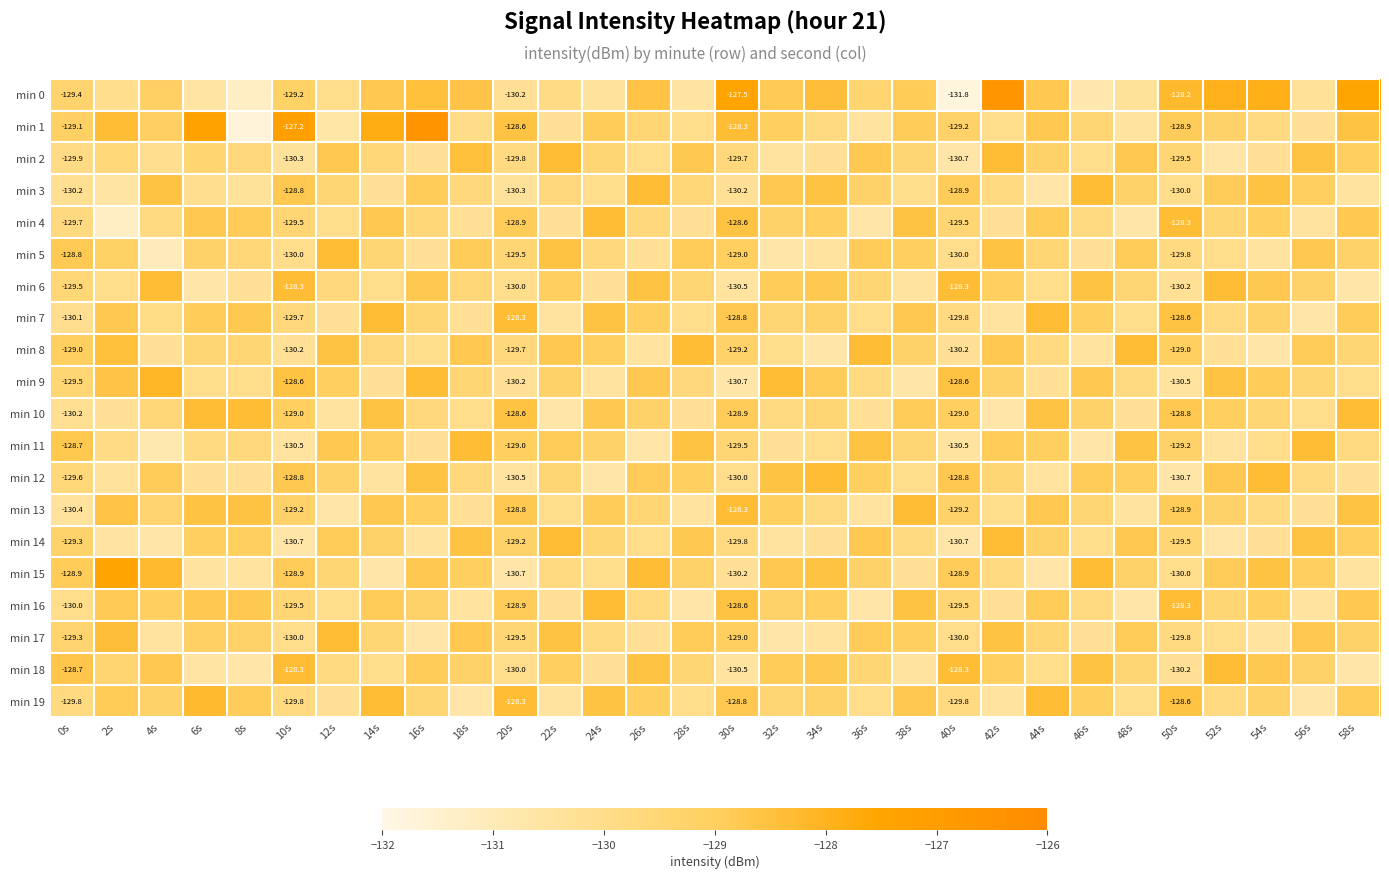

What is the sum of the min 6 values at 48s and 28s?

-258.9